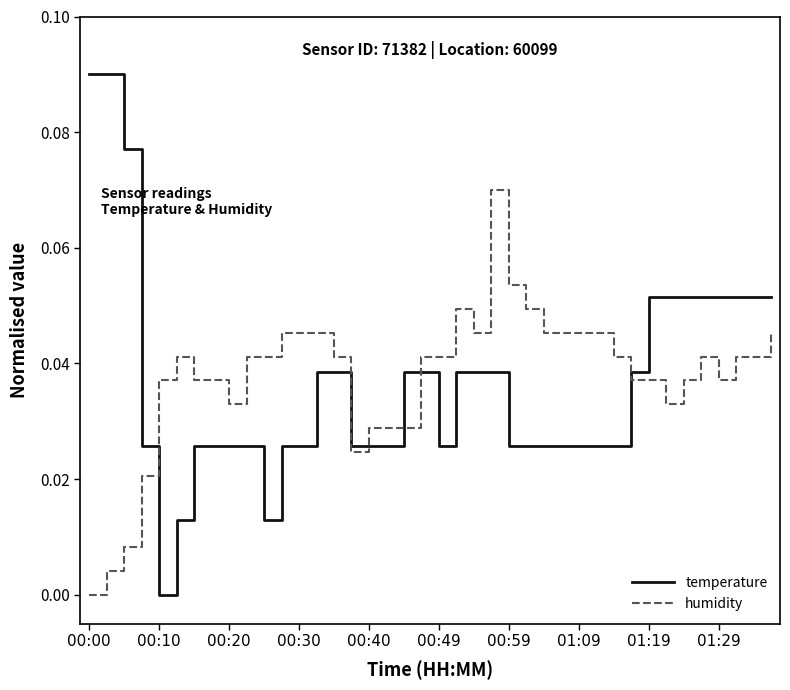

Count the number of data series in this chart.

2